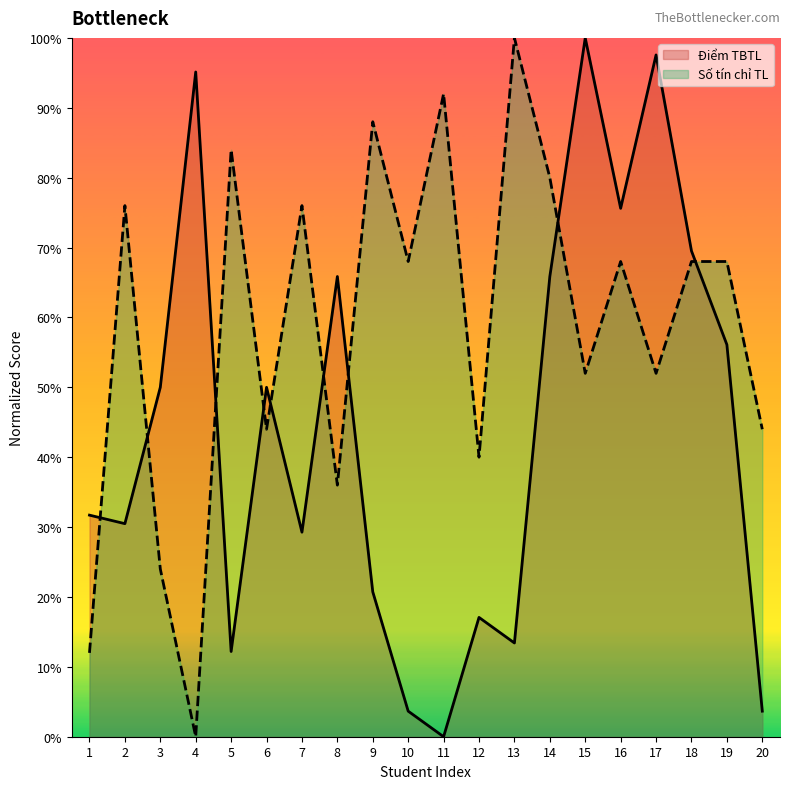

What are all the series names shown in the legend?

Điểm TBTL, Số tín chỉ TL